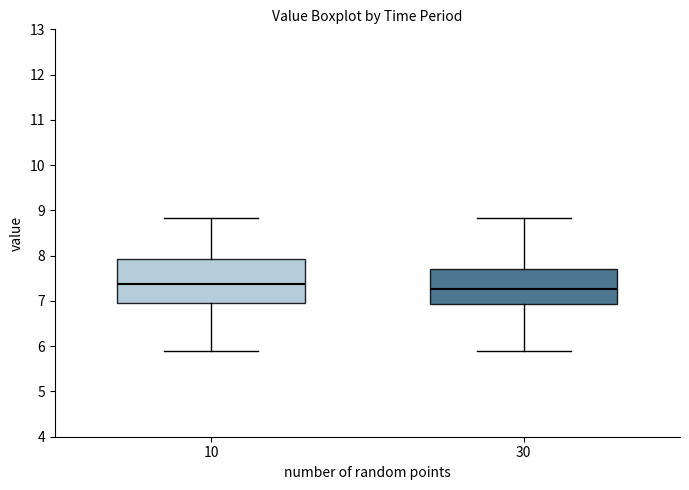

Which box is the tallest, from its lower edge to its upper edge?

10